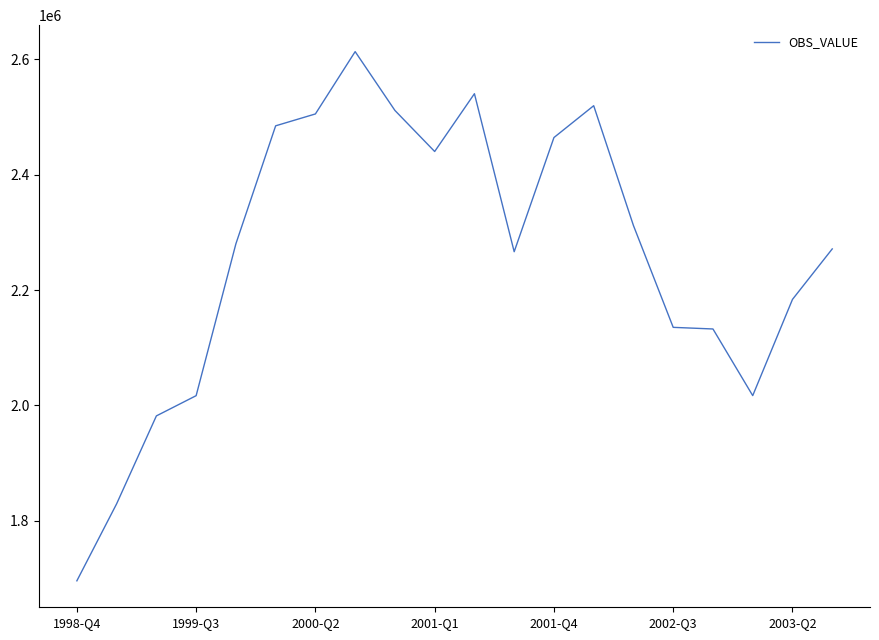

What is the maximum value shown in the chart?

2613634.6